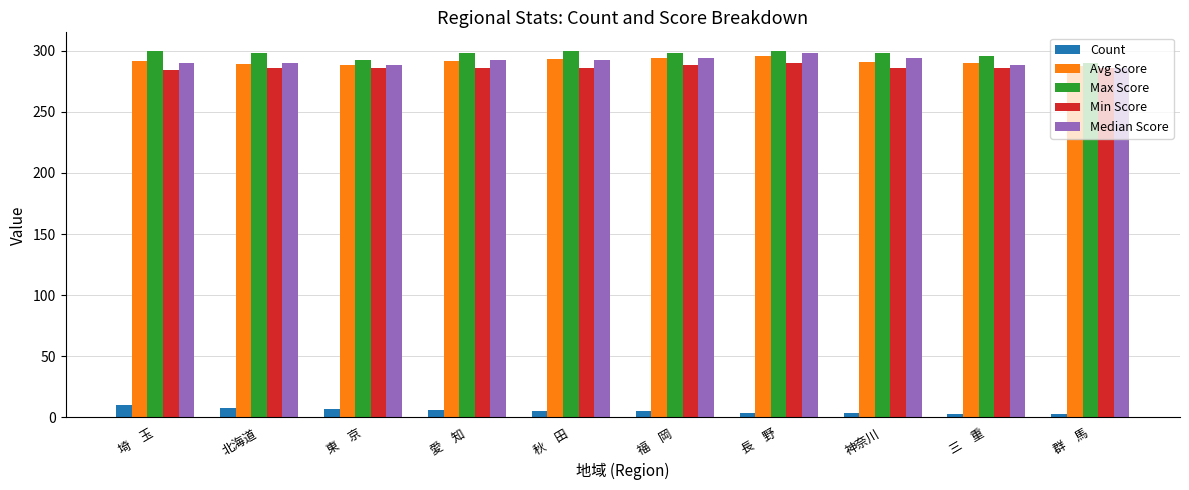

What is the spread (max minus min) of values at 埼　玉?

290.0